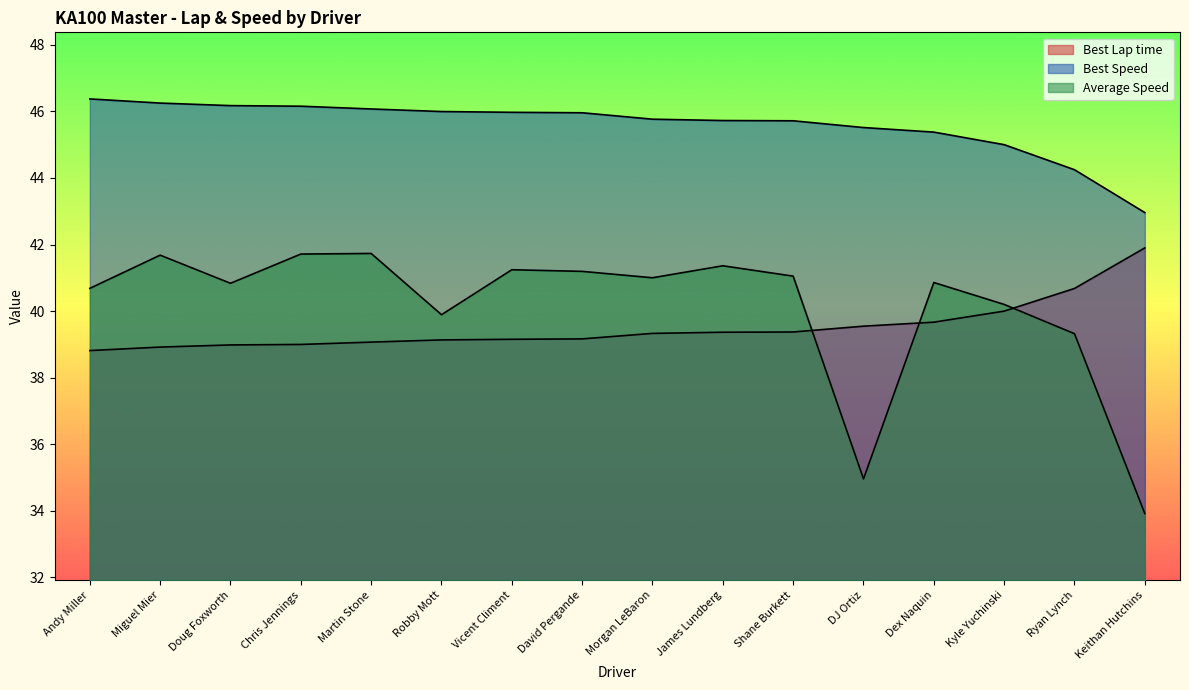

True or false: Average Speed has a value of 60.2 at Morgan LeBaron.

False